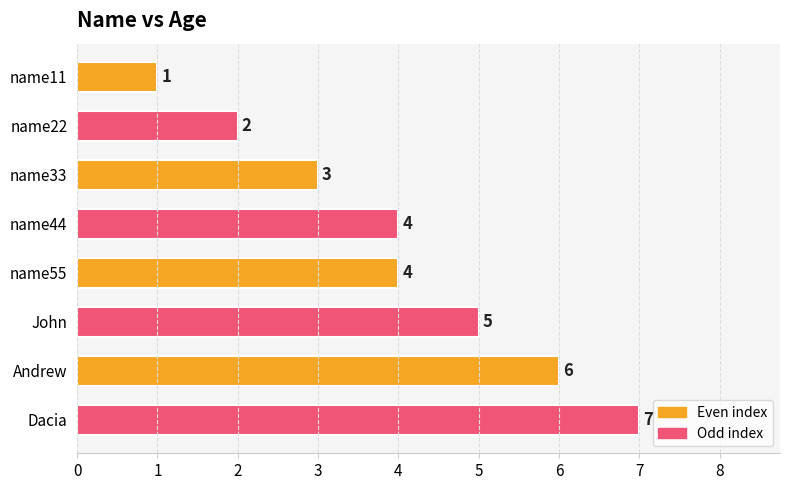

What is the value of the 4th bar from the top?

4